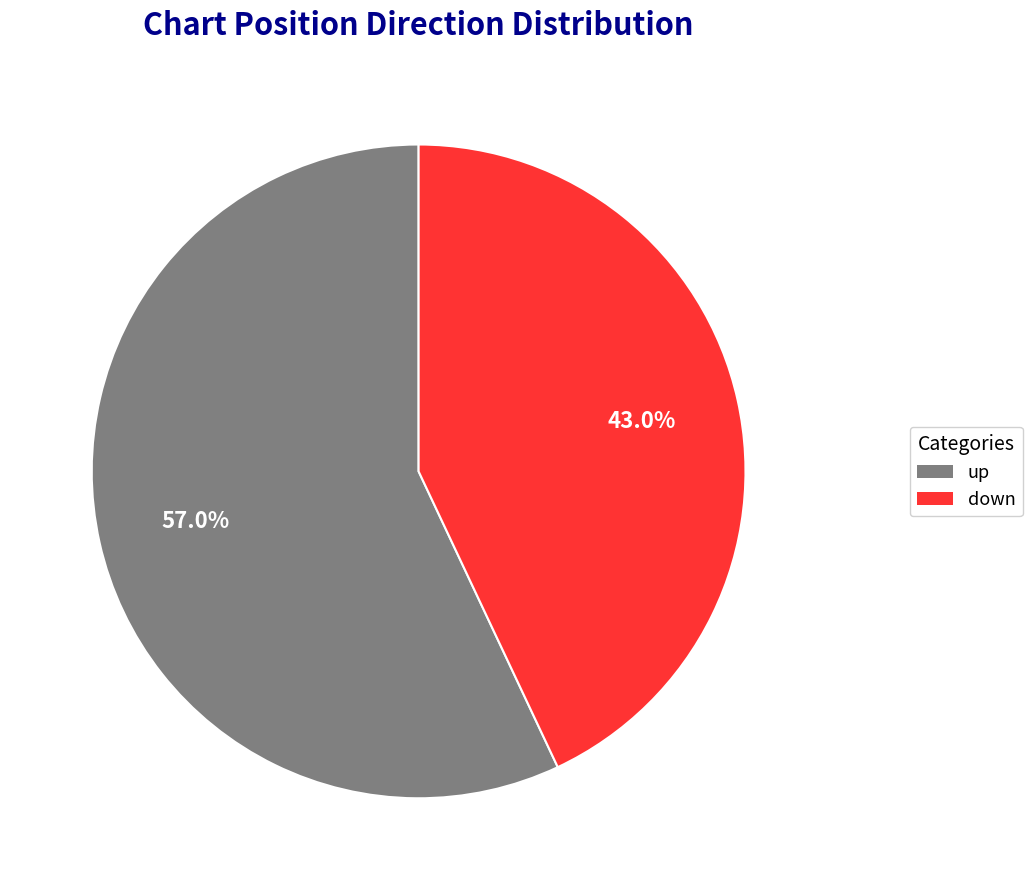

What percentage is the up slice, to the nearest percent?

57%